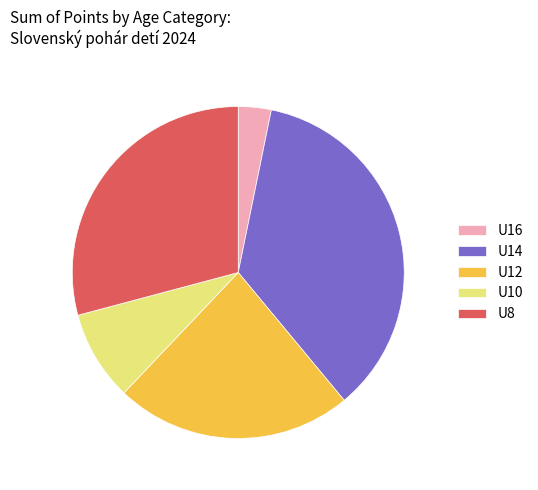

How many slices are in this pie chart?

5